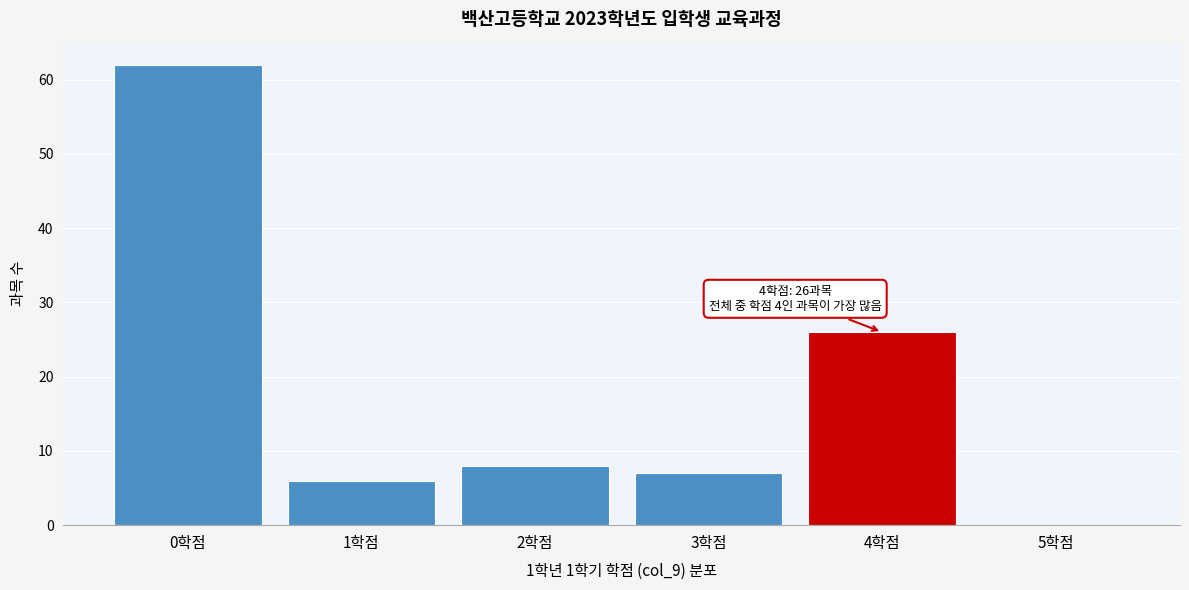

Reading right to left, list all the values displayed in this chart.

5학점=0	4학점=26	3학점=7	2학점=8	1학점=6	0학점=62